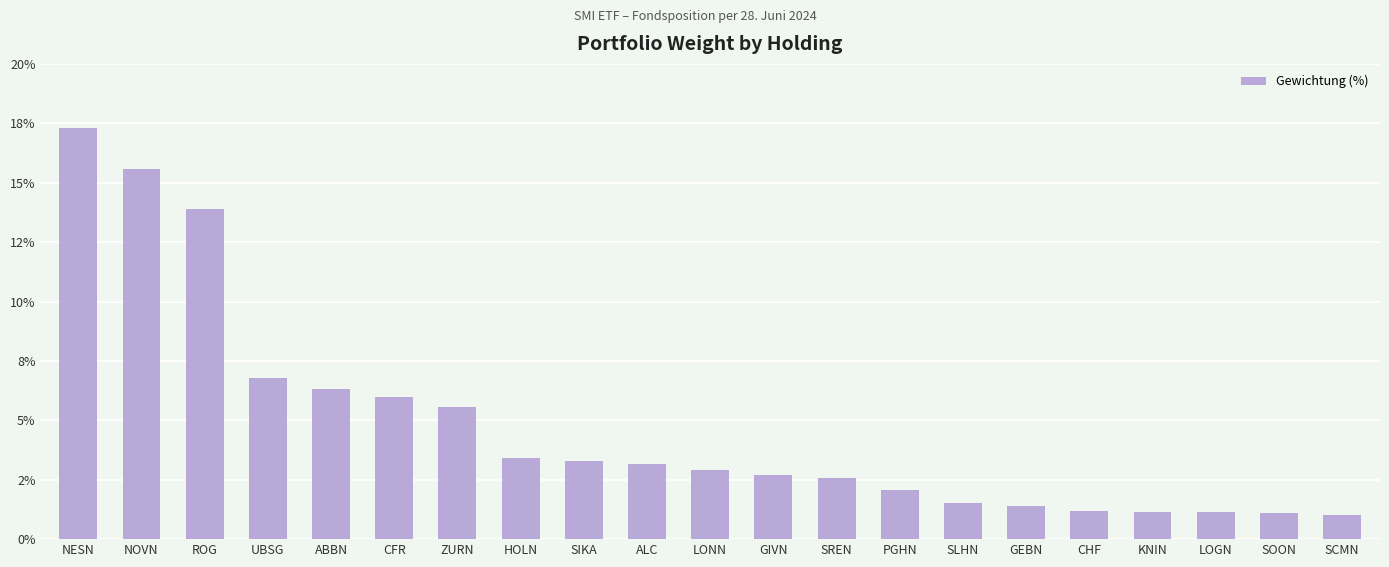

What is the change in value from SIKA to SLHN?

-1.7